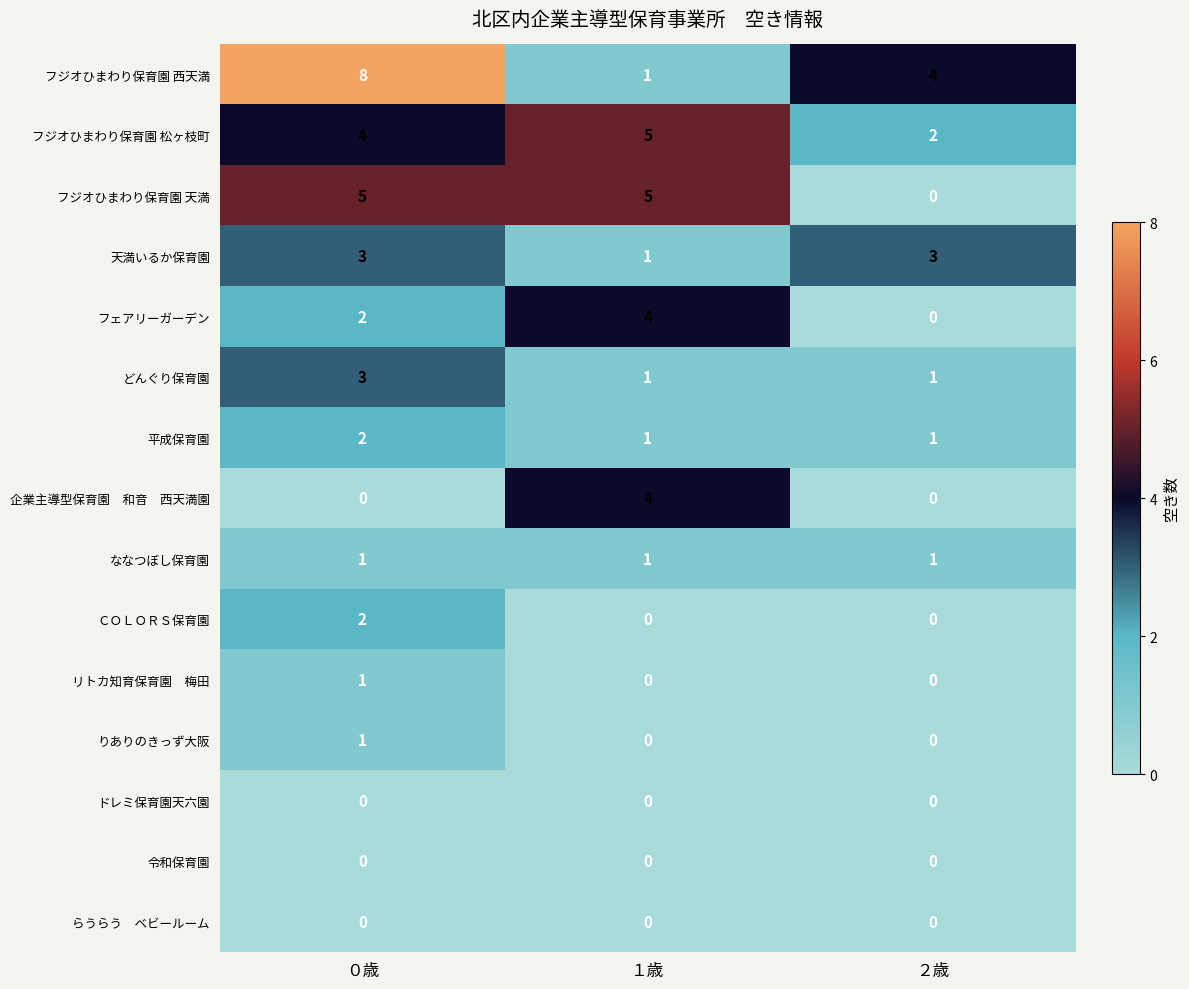

Which series has the widest spread of values?

フジオひまわり保育園 西天満